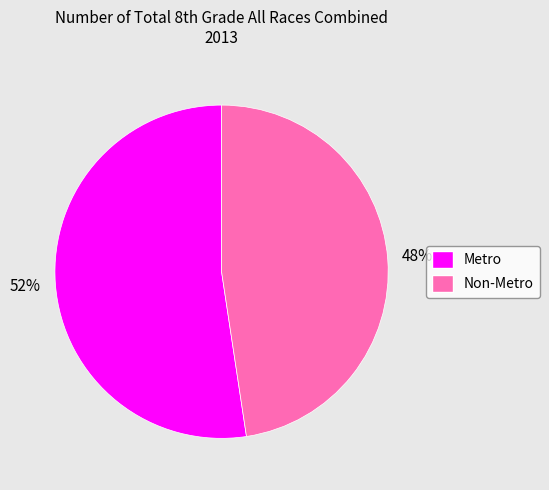

To the nearest percent, what percentage of the pie is Non-Metro?

48%